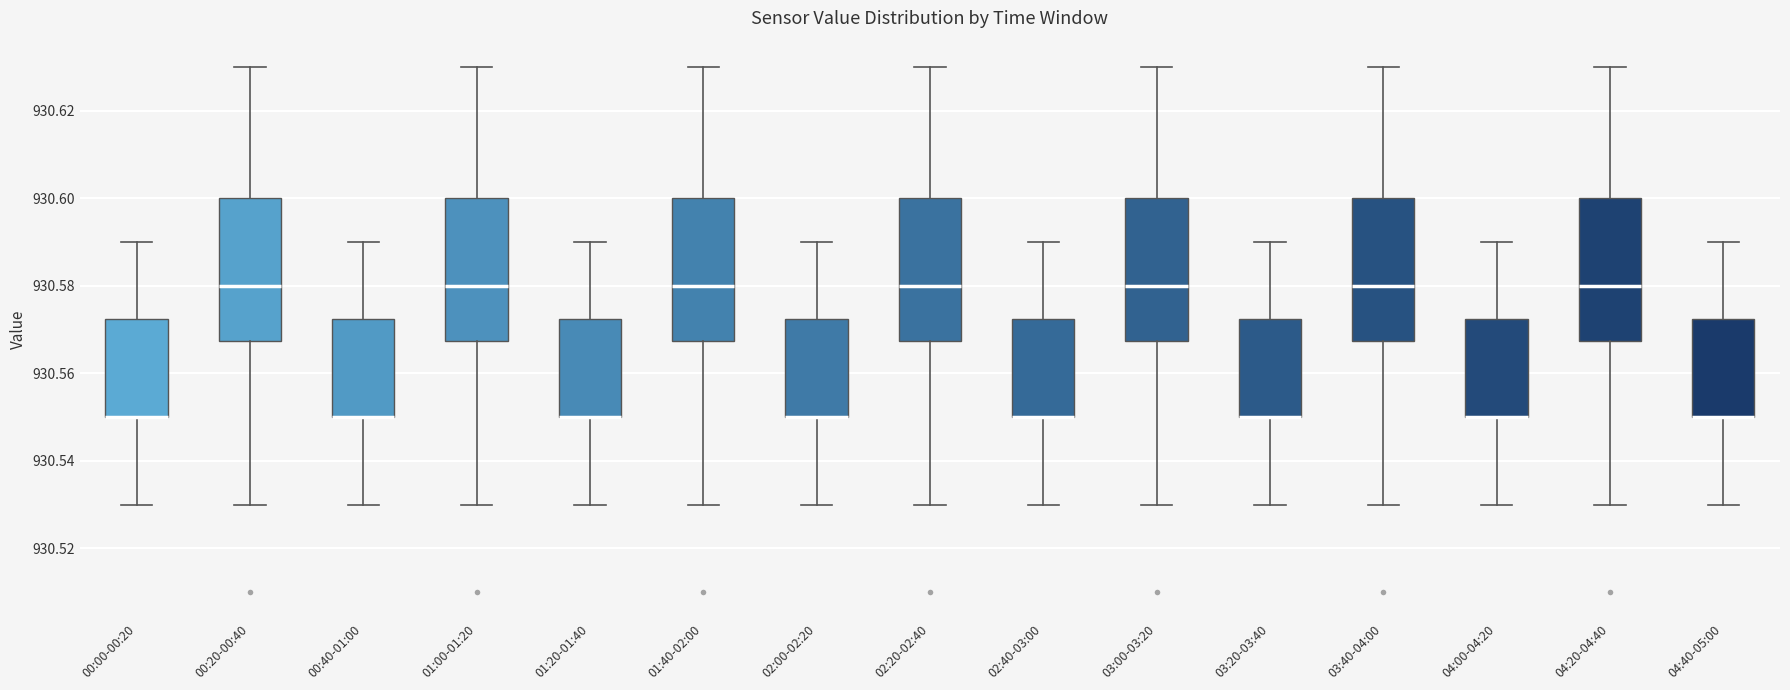

Reading left to right, transcribe this box plot: for each box, give where its median line is, the range the box spans, and where its two whiskers end, as read against the y-axis. The values are not printed on the chart, so give them approximately, as read against the axis.

00:00-00:20: median 930.550 (drawn on the box's lower edge), box 930.550 to 930.572, whiskers 930.530 to 930.590
00:20-00:40: median 930.580, box 930.568 to 930.600, whiskers 930.530 to 930.630
00:40-01:00: median 930.550 (drawn on the box's lower edge), box 930.550 to 930.572, whiskers 930.530 to 930.590
01:00-01:20: median 930.580, box 930.568 to 930.600, whiskers 930.530 to 930.630
01:20-01:40: median 930.550 (drawn on the box's lower edge), box 930.550 to 930.572, whiskers 930.530 to 930.590
01:40-02:00: median 930.580, box 930.568 to 930.600, whiskers 930.530 to 930.630
02:00-02:20: median 930.550 (drawn on the box's lower edge), box 930.550 to 930.572, whiskers 930.530 to 930.590
02:20-02:40: median 930.580, box 930.568 to 930.600, whiskers 930.530 to 930.630
02:40-03:00: median 930.550 (drawn on the box's lower edge), box 930.550 to 930.572, whiskers 930.530 to 930.590
03:00-03:20: median 930.580, box 930.568 to 930.600, whiskers 930.530 to 930.630
03:20-03:40: median 930.550 (drawn on the box's lower edge), box 930.550 to 930.572, whiskers 930.530 to 930.590
03:40-04:00: median 930.580, box 930.568 to 930.600, whiskers 930.530 to 930.630
04:00-04:20: median 930.550 (drawn on the box's lower edge), box 930.550 to 930.572, whiskers 930.530 to 930.590
04:20-04:40: median 930.580, box 930.568 to 930.600, whiskers 930.530 to 930.630
04:40-05:00: median 930.550 (drawn on the box's lower edge), box 930.550 to 930.572, whiskers 930.530 to 930.590